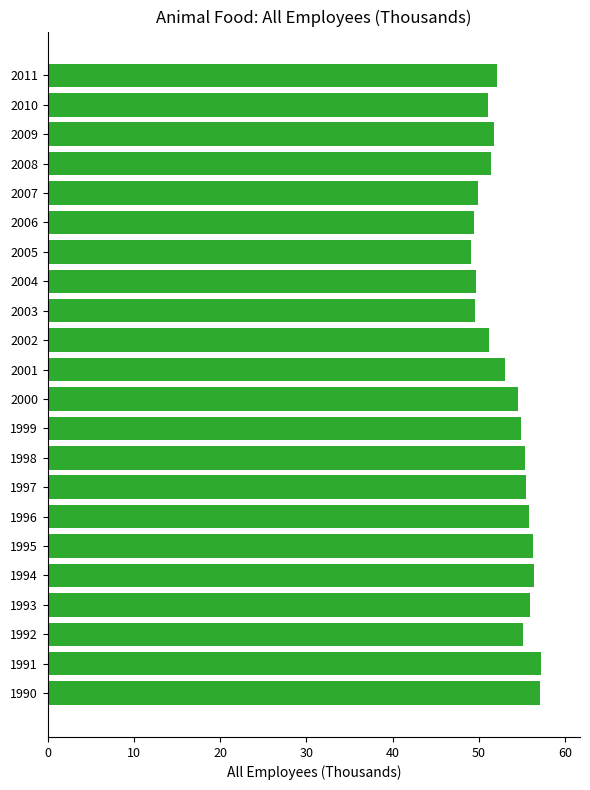

Is it true that the value at 2000 is 54.6?

True